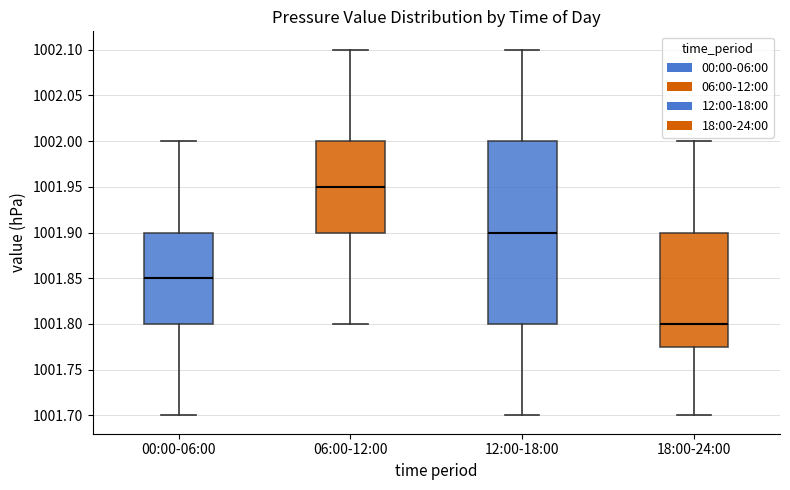

Which box is the tallest, from its lower edge to its upper edge?

12:00-18:00